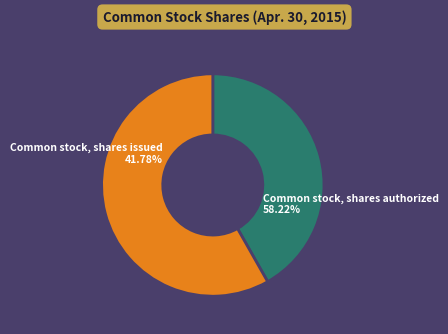

True or false: Common stock, shares issued accounts for 49% of the total.

False